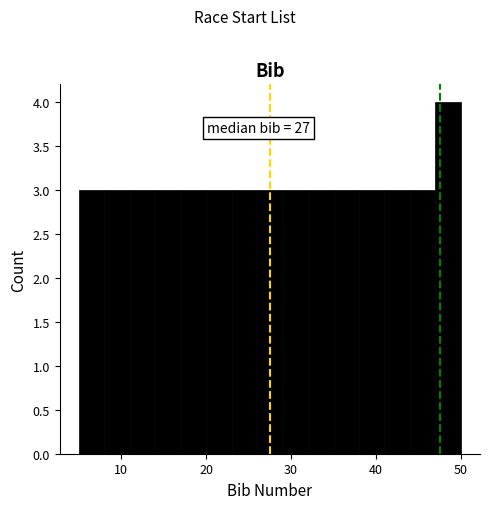

Read against the x-axis, roughly where is the centre of the tallest bar?

49